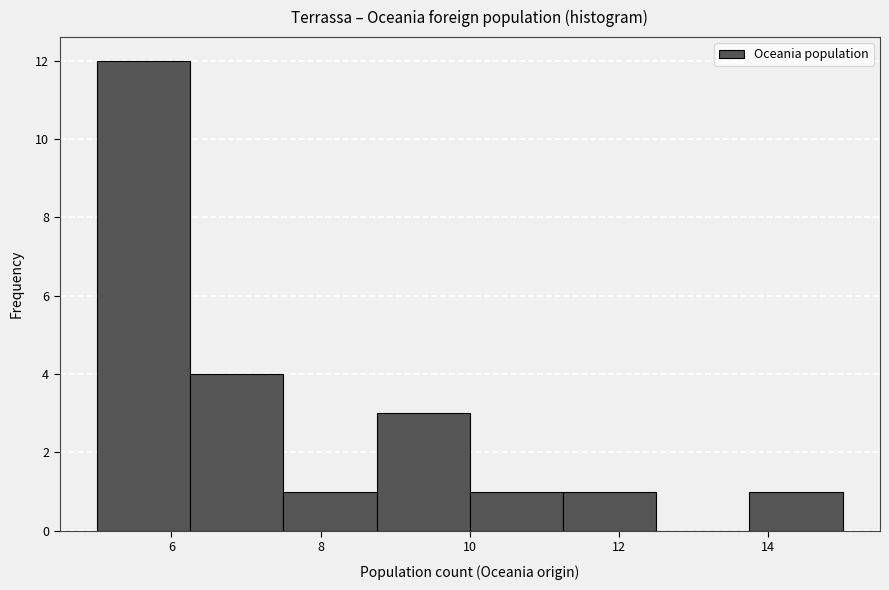

What is the height of the bar covering 13.75 to 15.00 on the x-axis? Neither the bar edges nor the heights are printed on the chart, so give them approximately, as read against the axes.

1